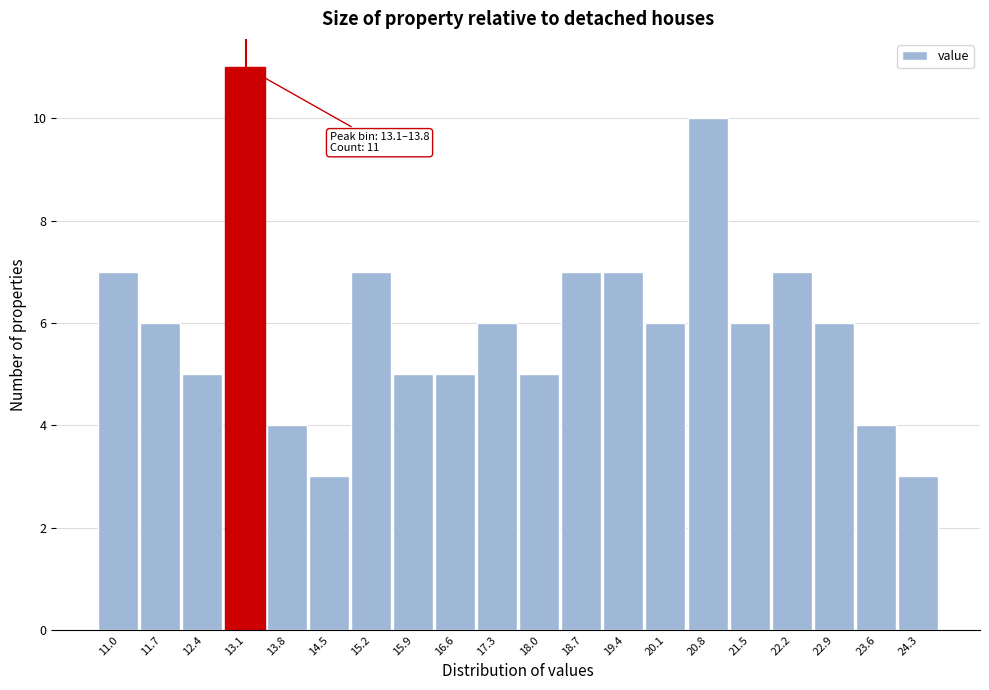

Reading left to right, extract all data points from this chart.

11.0=7	11.7=6	12.4=5	13.1=11	13.8=4	14.5=3	15.2=7	15.9=5	16.6=5	17.3=6	18.0=5	18.7=7	19.4=7	20.1=6	20.8=10	21.5=6	22.2=7	22.9=6	23.6=4	24.3=3